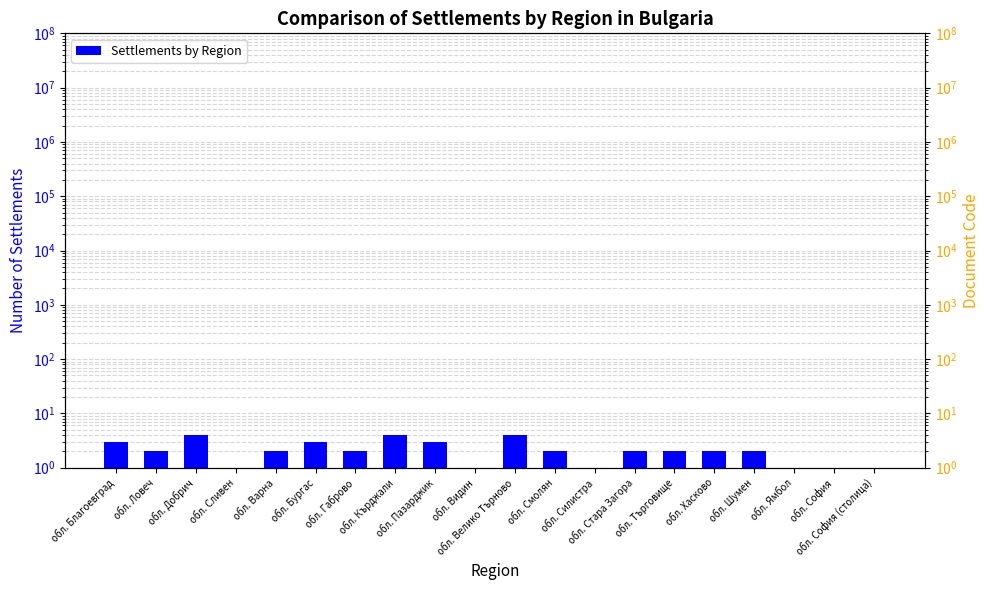

Between обл. Велико Търново and обл. Смолян, which series saw the biggest shift?

Settlements by Region